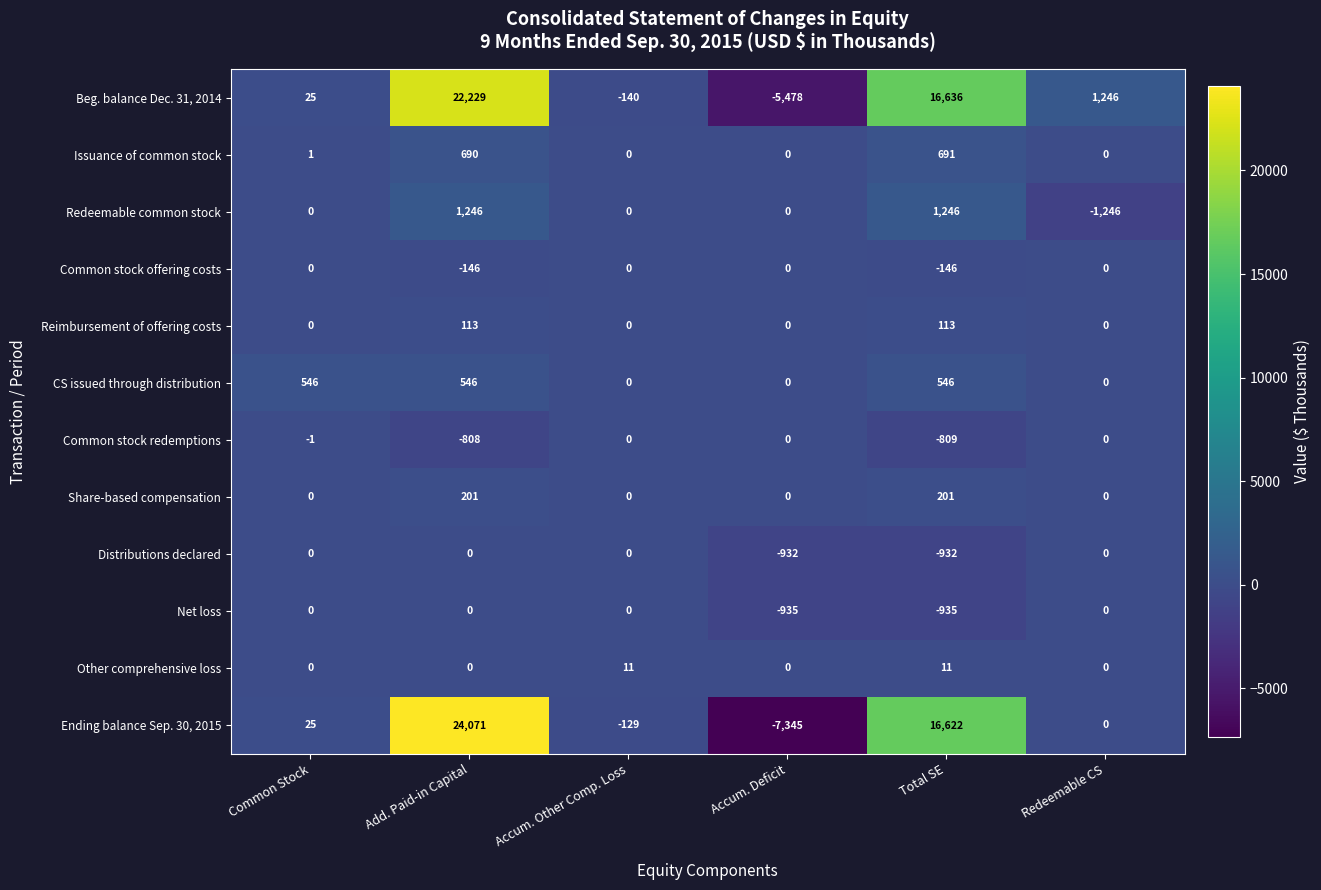

What is the sum of the Issuance of common stock values at Total SE and Redeemable CS?

691